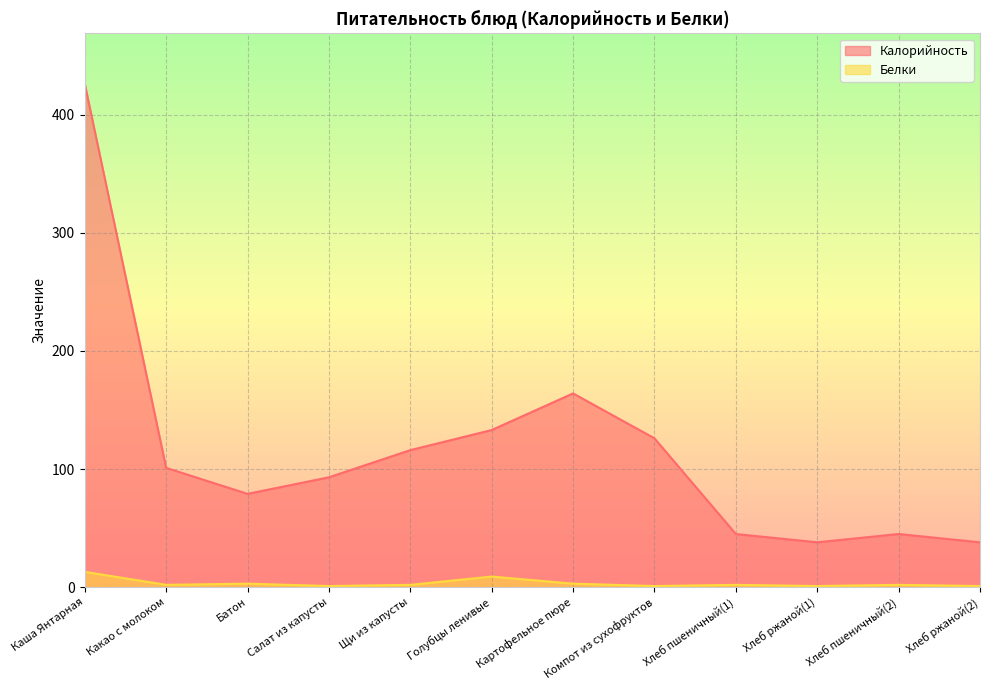

At Хлеб пшеничный(1), list the series in order from smallest to largest.

Белки, Калорийность